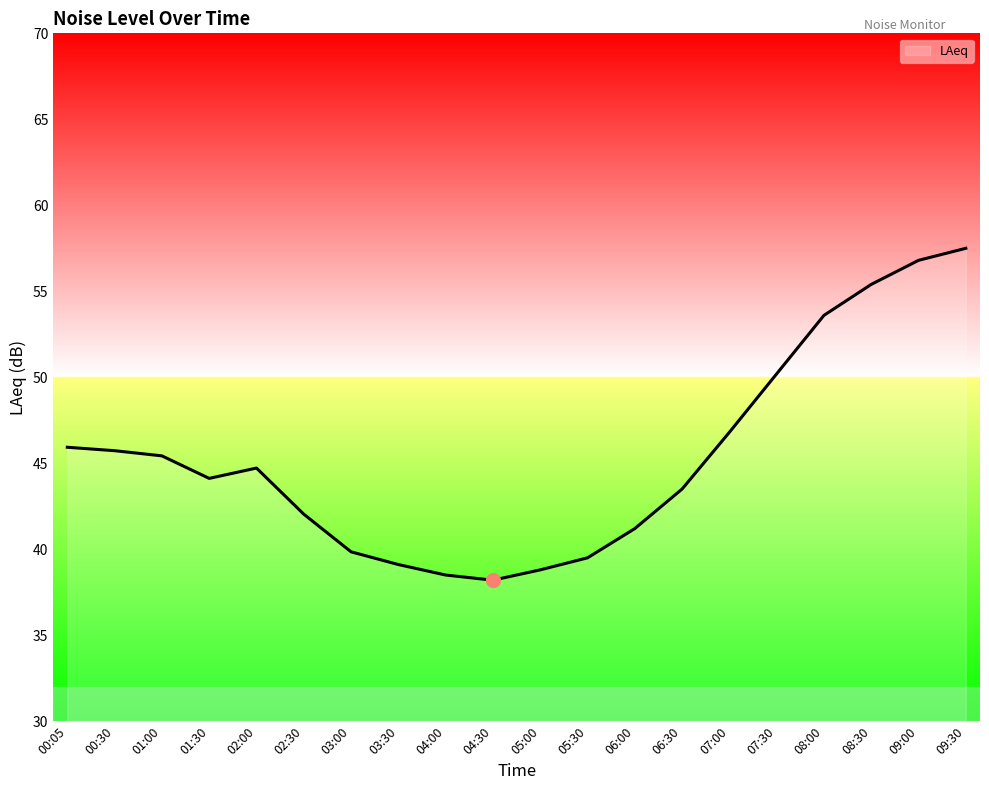

Does the chart have visible grid lines?

No